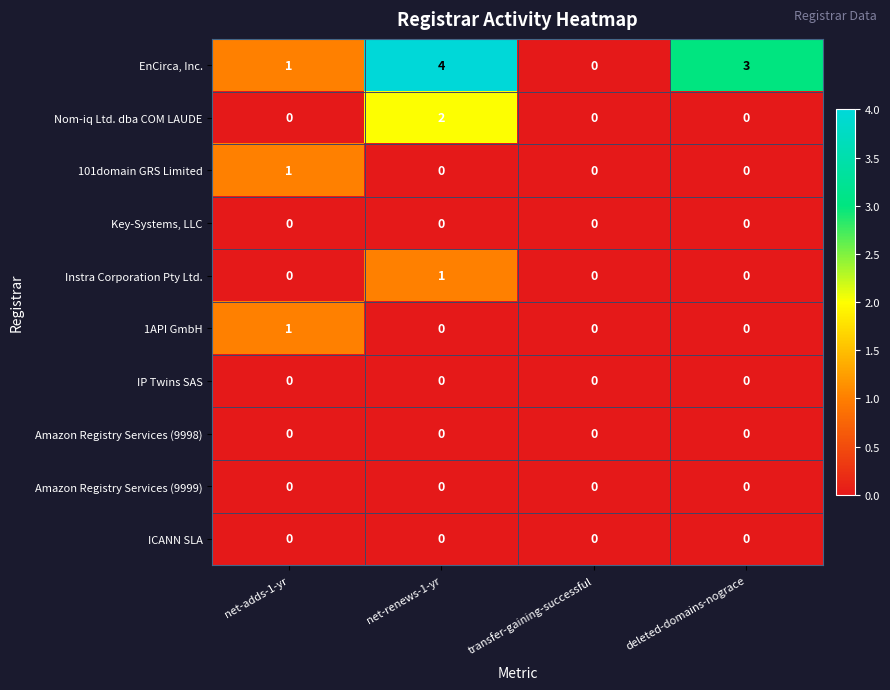

What is the total value across all series at deleted-domains-nograce?

3